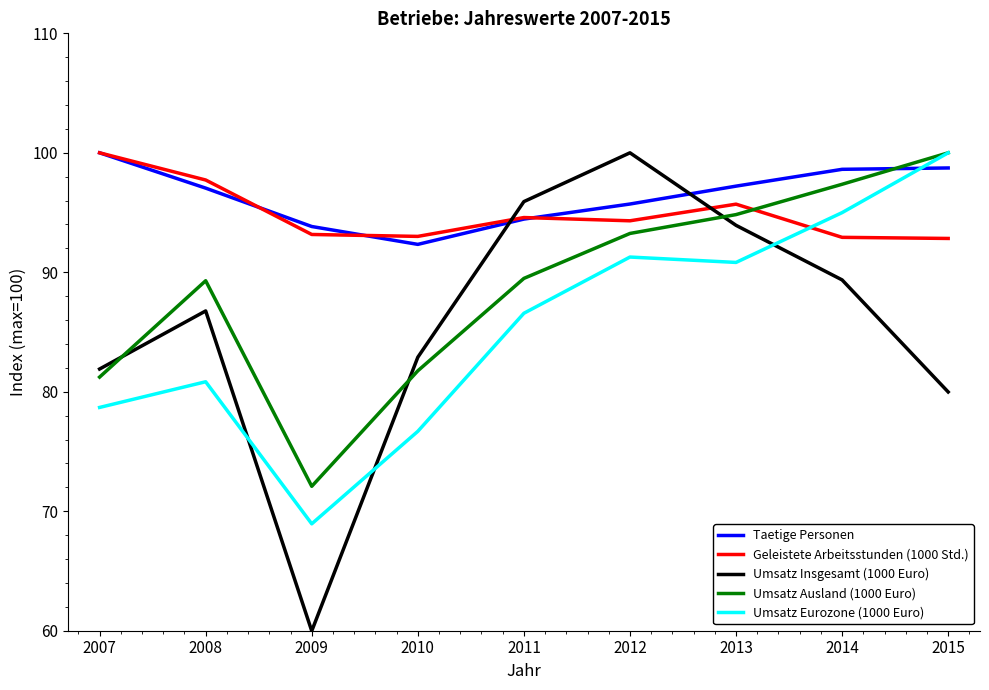

Is the value of Umsatz Eurozone (1000 Euro) at 2007 greater than the value of Umsatz Ausland (1000 Euro) at 2015?

No